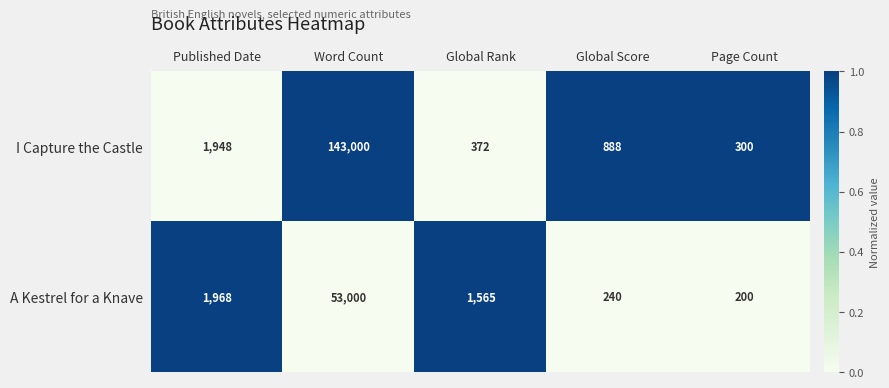

Reading left to right, list all the values displayed in this chart.

I Capture the Castle: Published Date=1948	Word Count=143000	Global Rank=372	Global Score=888	Page Count=300
A Kestrel for a Knave: Published Date=1968	Word Count=53000	Global Rank=1565	Global Score=240	Page Count=200